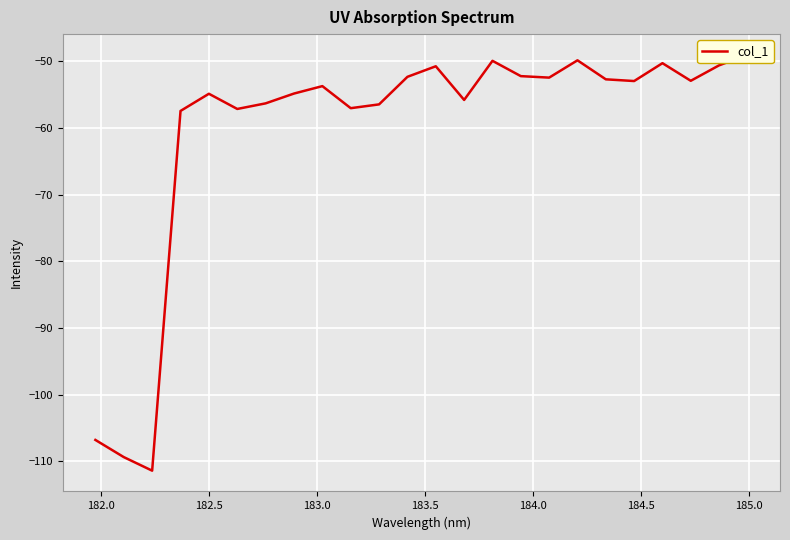

What is the minimum value shown in the chart?

-111.4